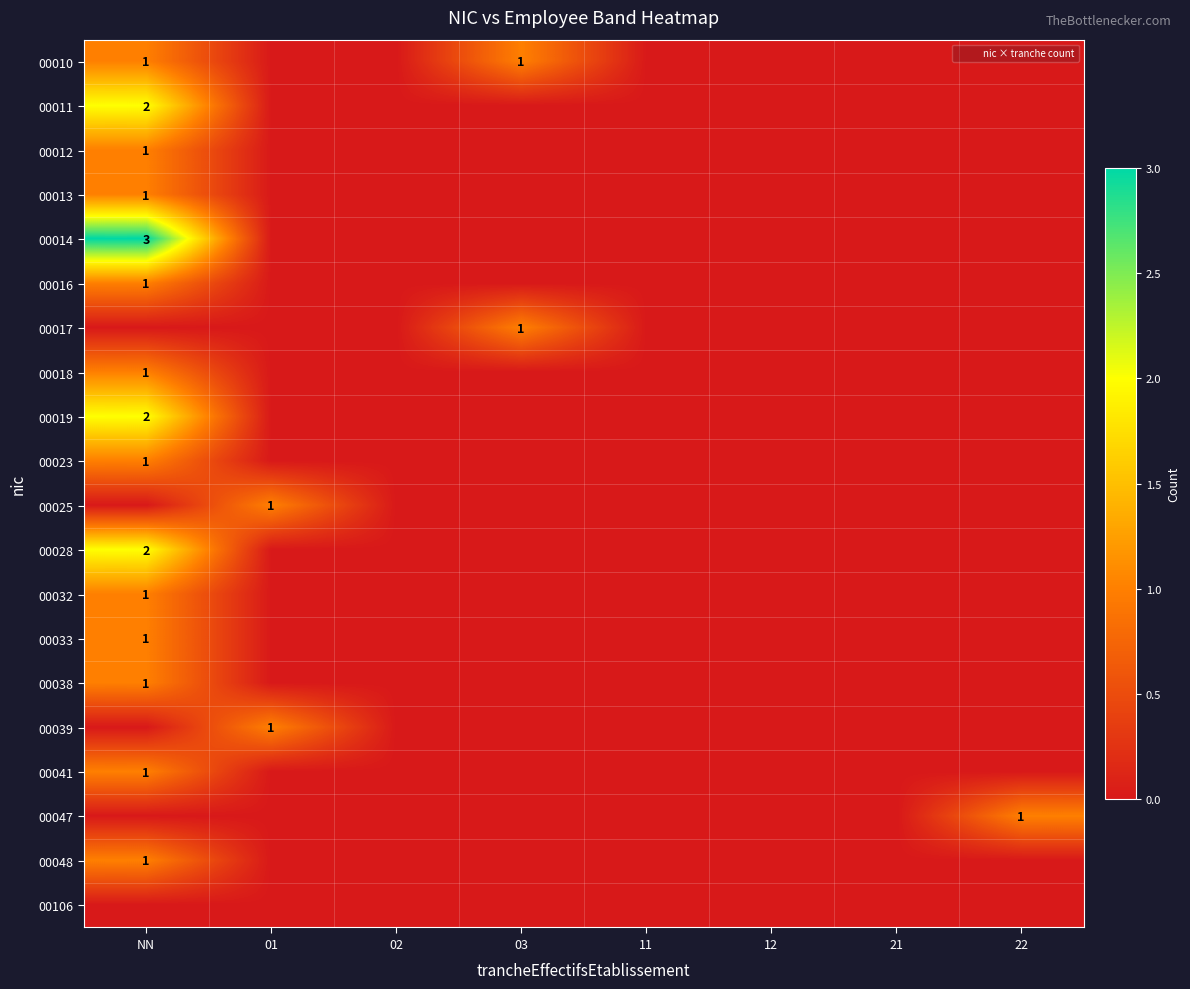

At how many categories does at least one series exceed 2?

1